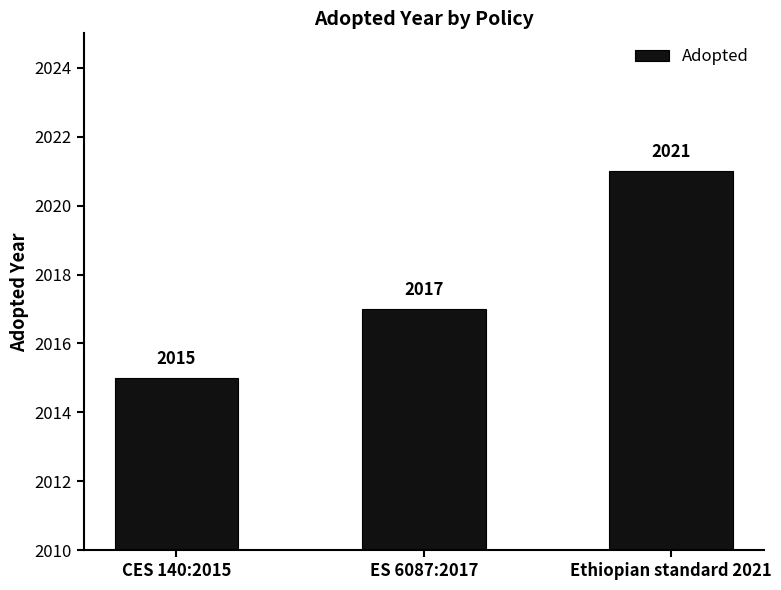

How many values are between 2015 and 2021?

3